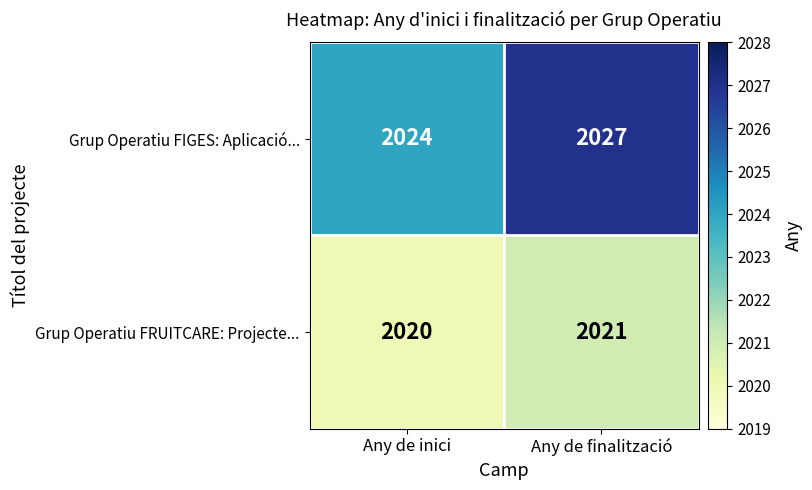

Which series changed the most between Any de inici and Any de finalització?

Grup Operatiu FIGES: Aplicació...